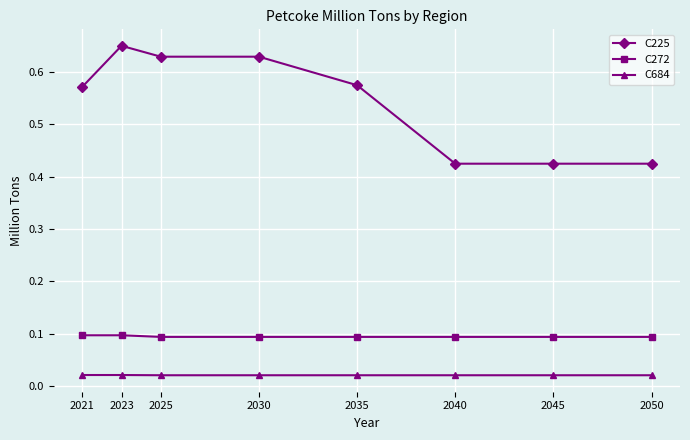

What is the total value across all series at 2050?

0.5